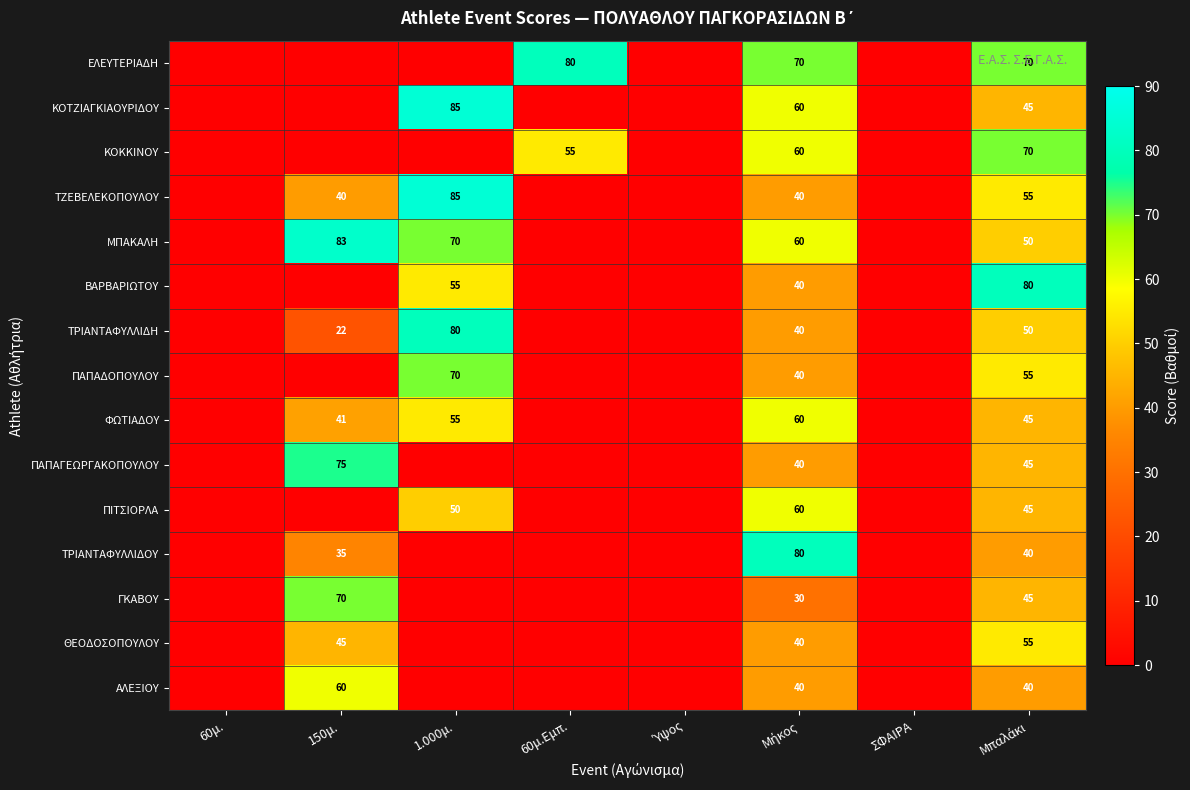

What is the total value across all series at 60μ.Εμπ.?

135